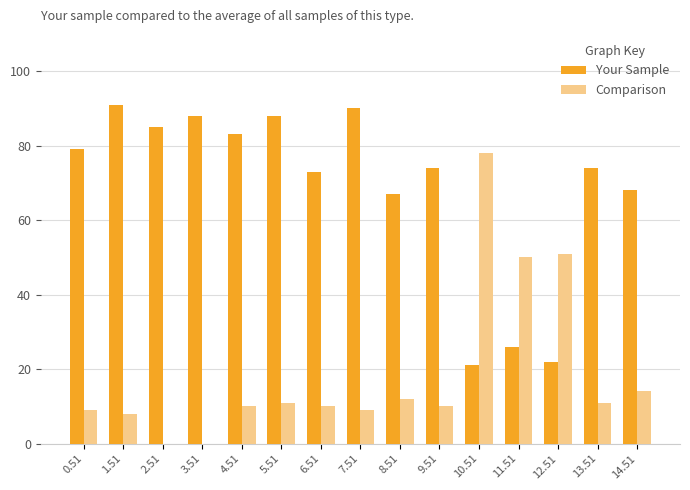

The Your Sample series shows 99 at 8.51. True or false?

False